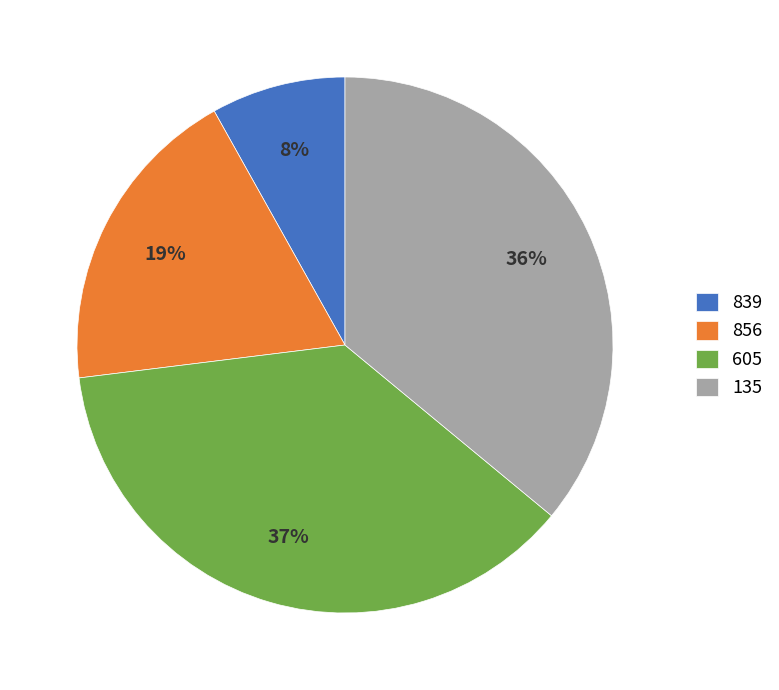

Is there any slice that represents more than half of the pie?

No